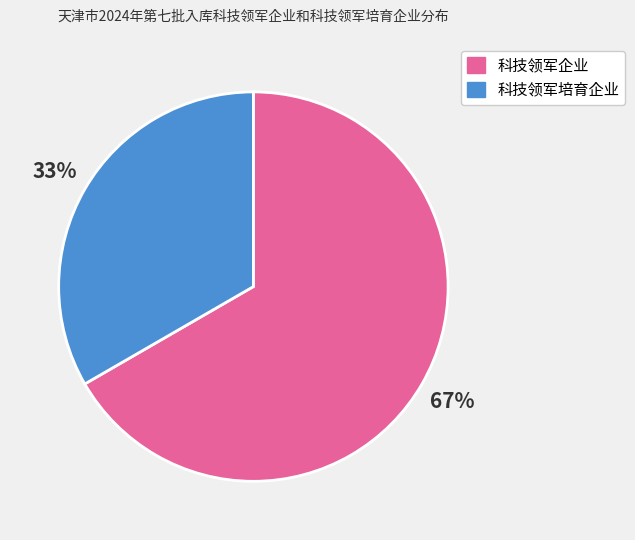

Which slice is the smallest?

科技领军培育企业